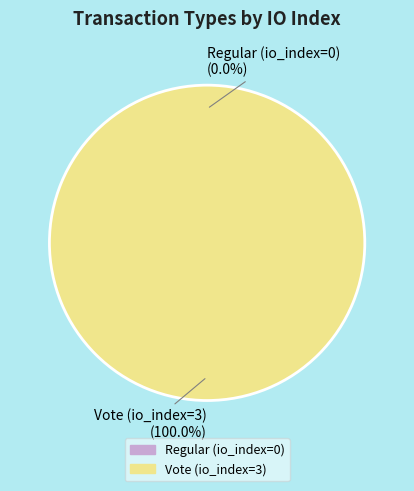

How many slices are in this pie chart?

2